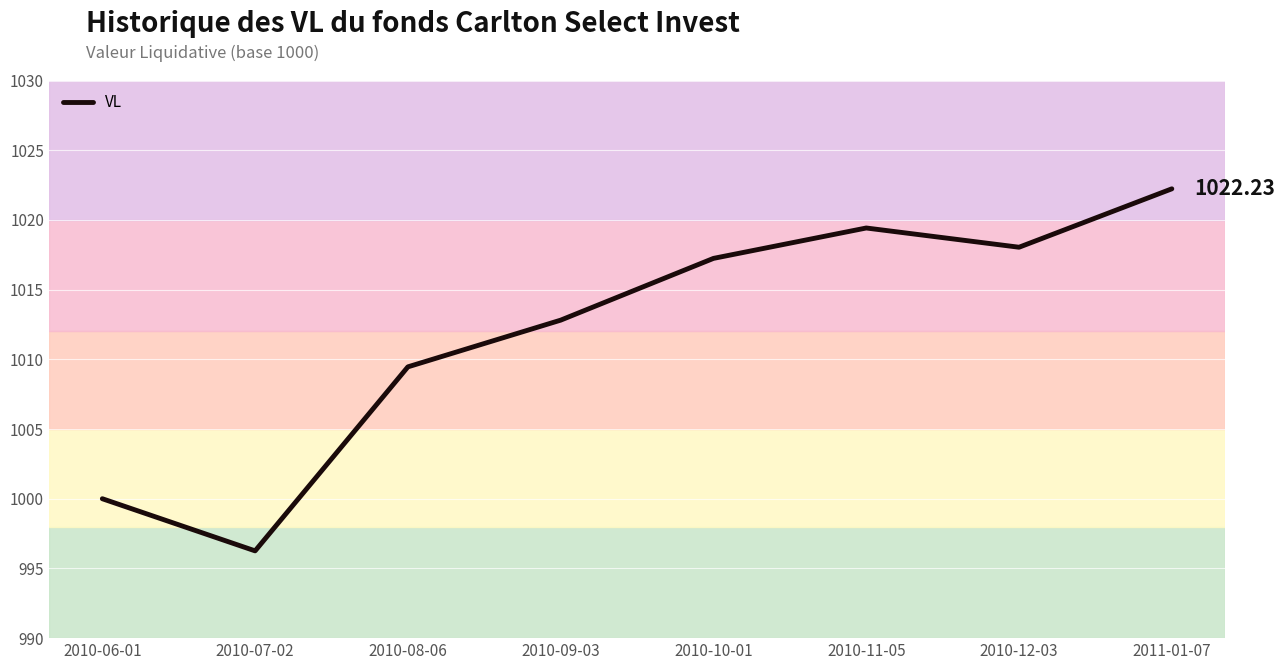

Does the chart have visible grid lines?

Yes